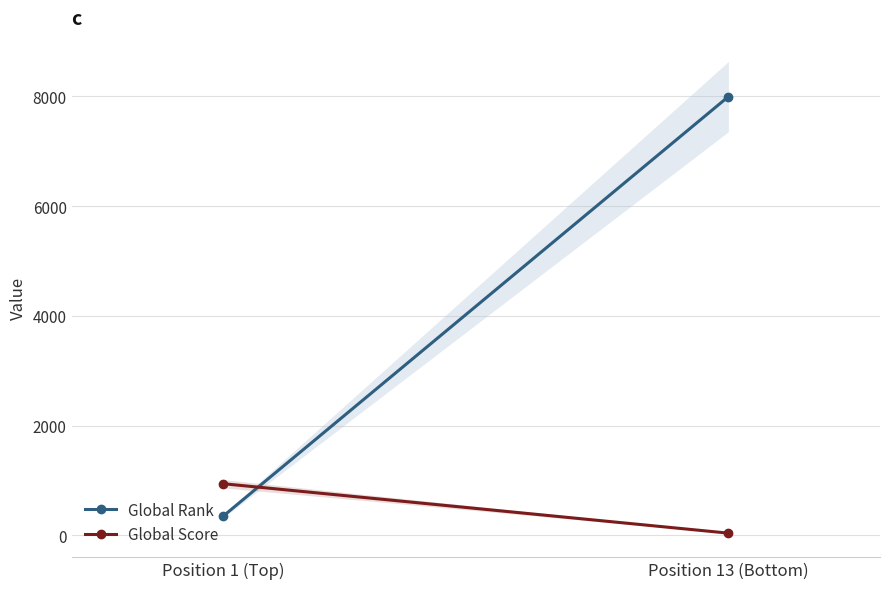

Is this an area chart (filled region under the line)?

No